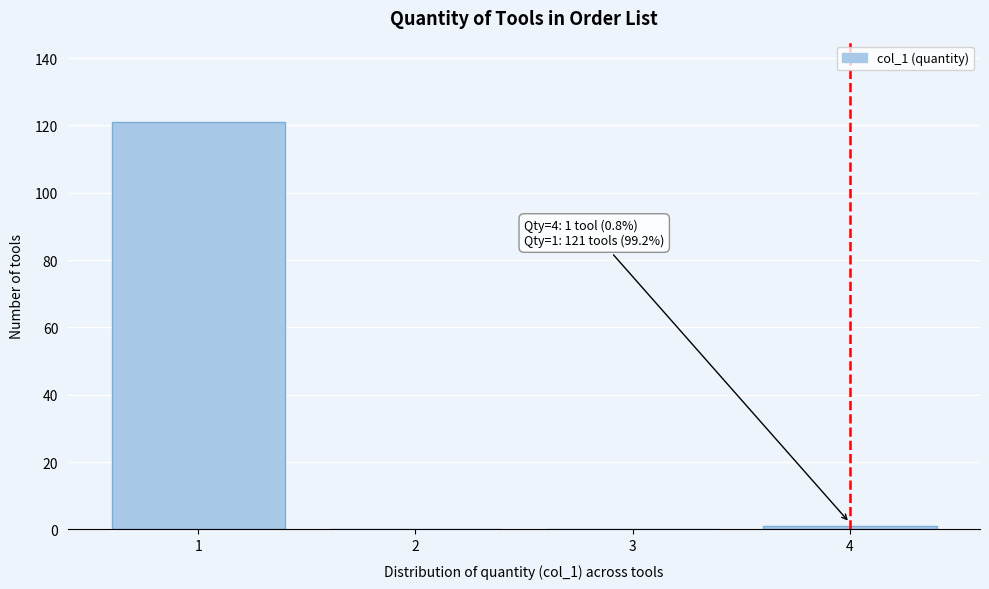

Reading left to right, extract all data points from this chart.

1=121	2=0	3=0	4=1